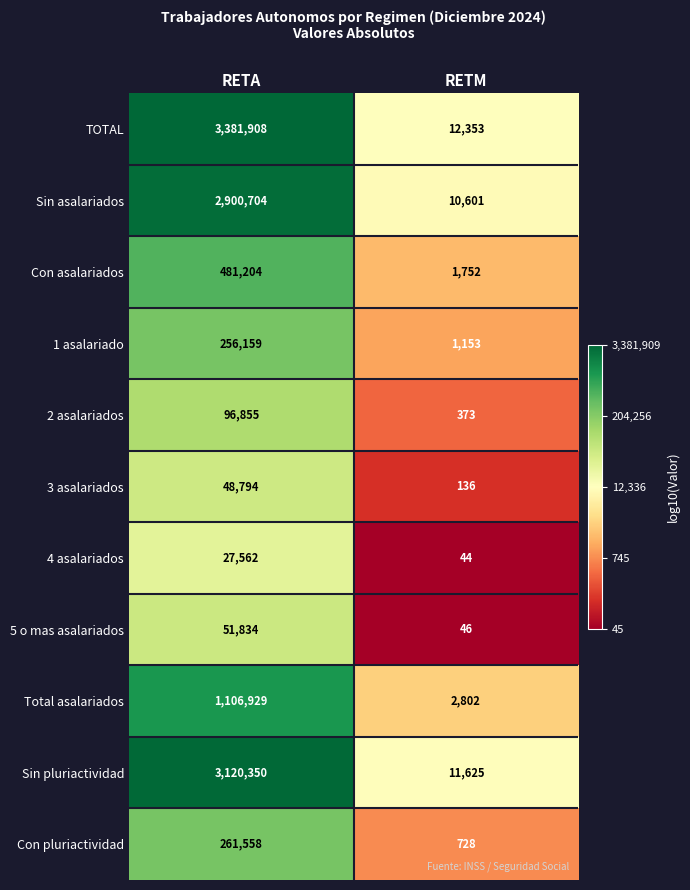

Is it true that Total asalariados equals 529863 at RETA?

False